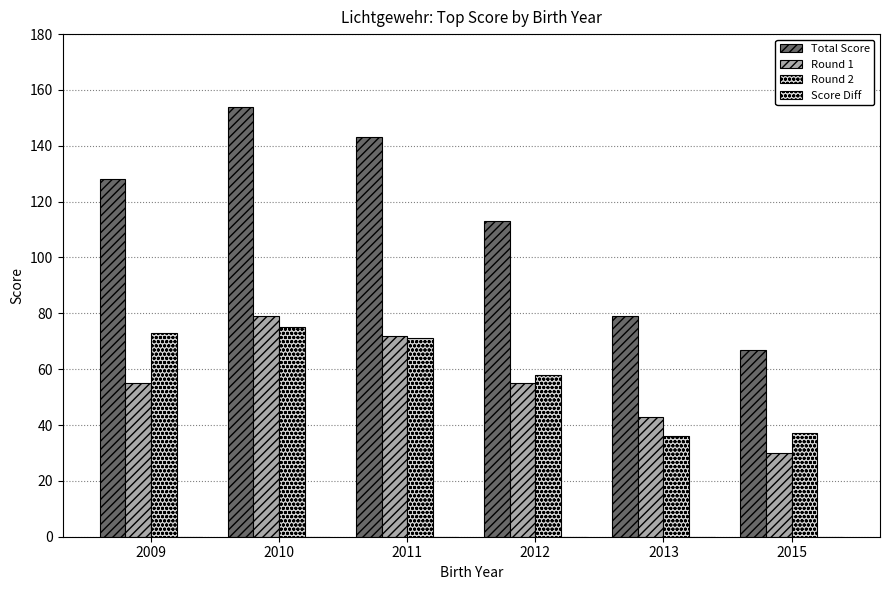

What is the total value across all series at 2013?

158